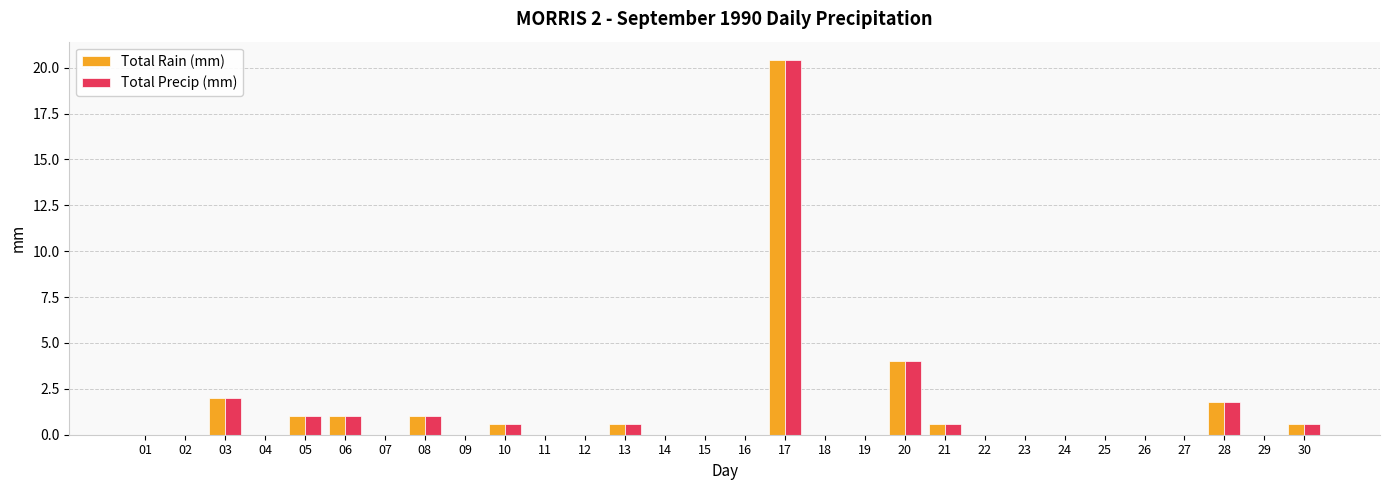

What is the maximum value shown in the chart?

20.4